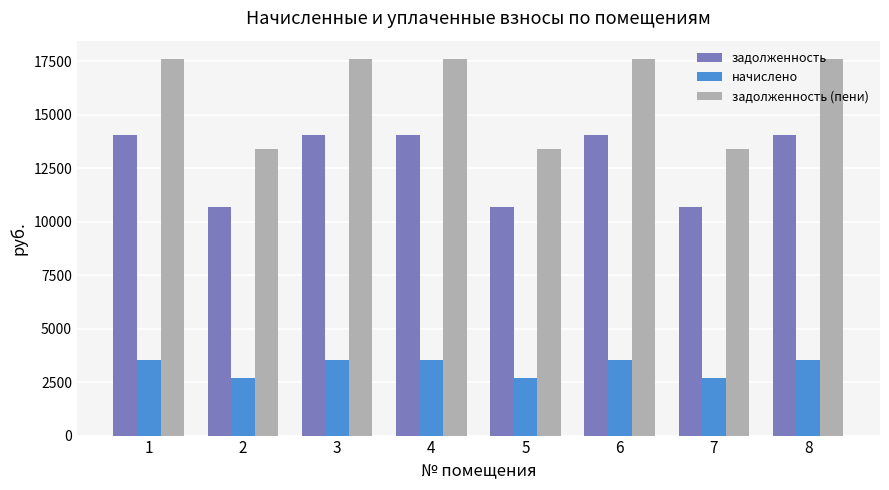

What is the difference between the second highest and minimum values in the задолженность (пени) series?

4186.4